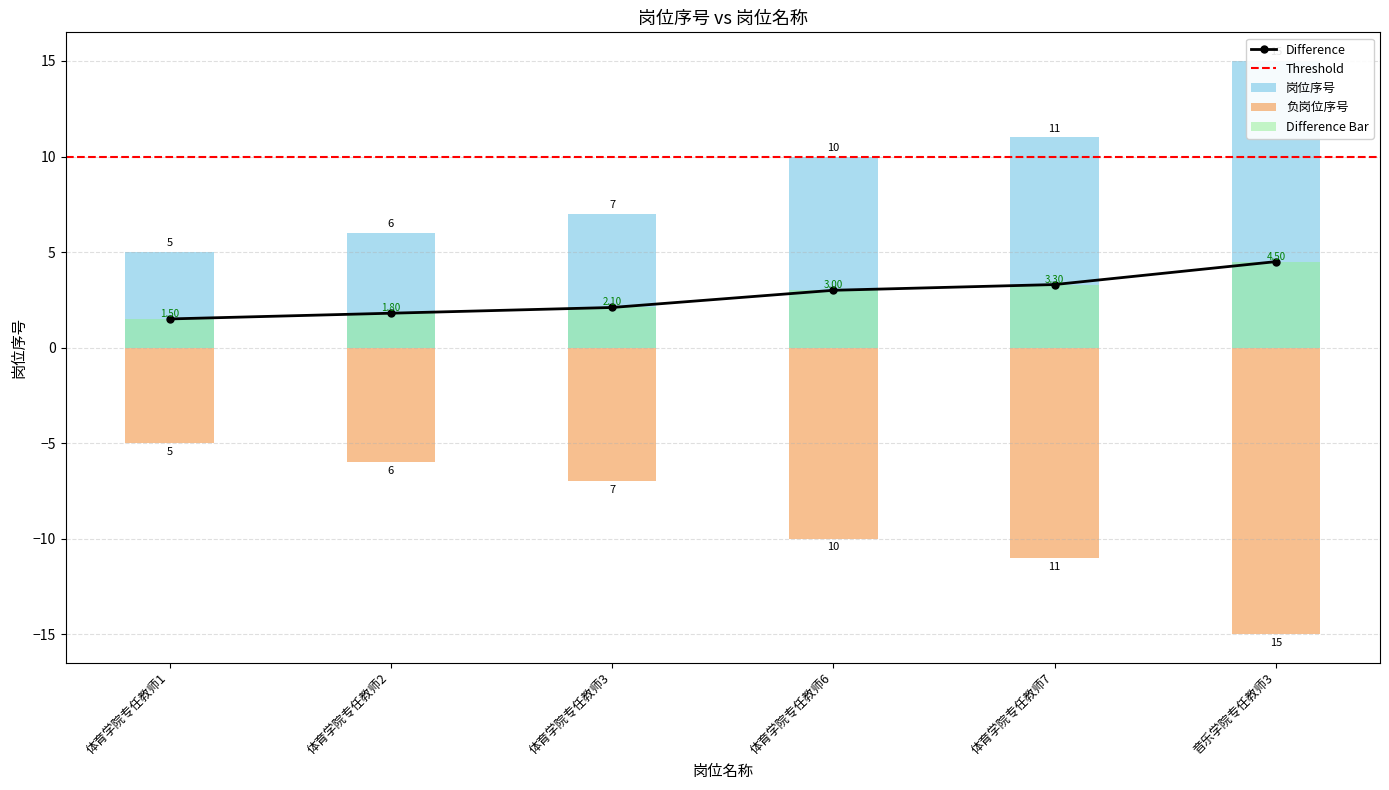

True or false: the data shows 1.5 at 体育学院专任教师6.

False